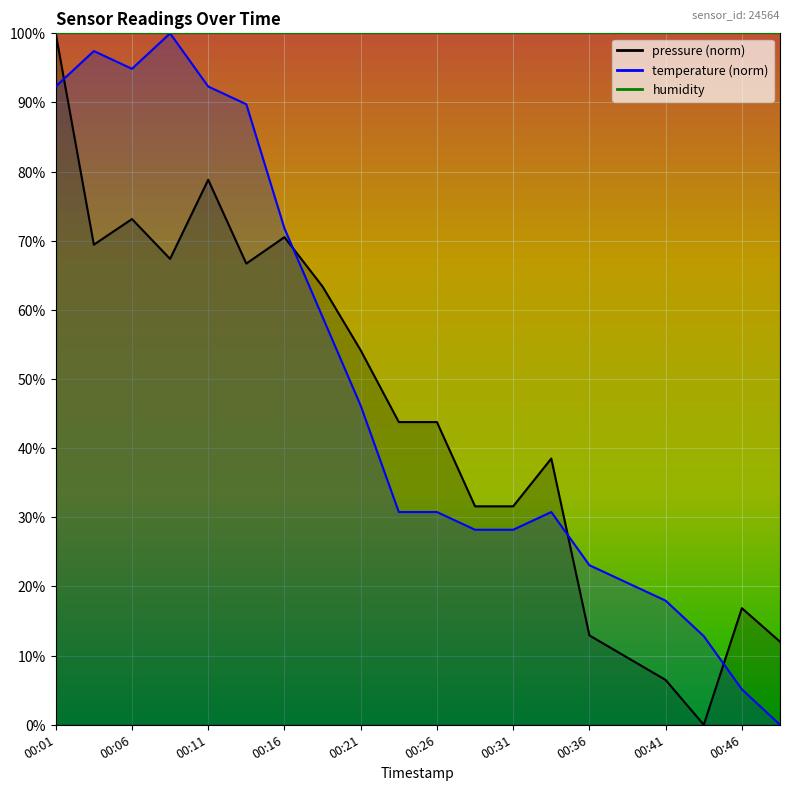

How many lines are shown in the chart?

2